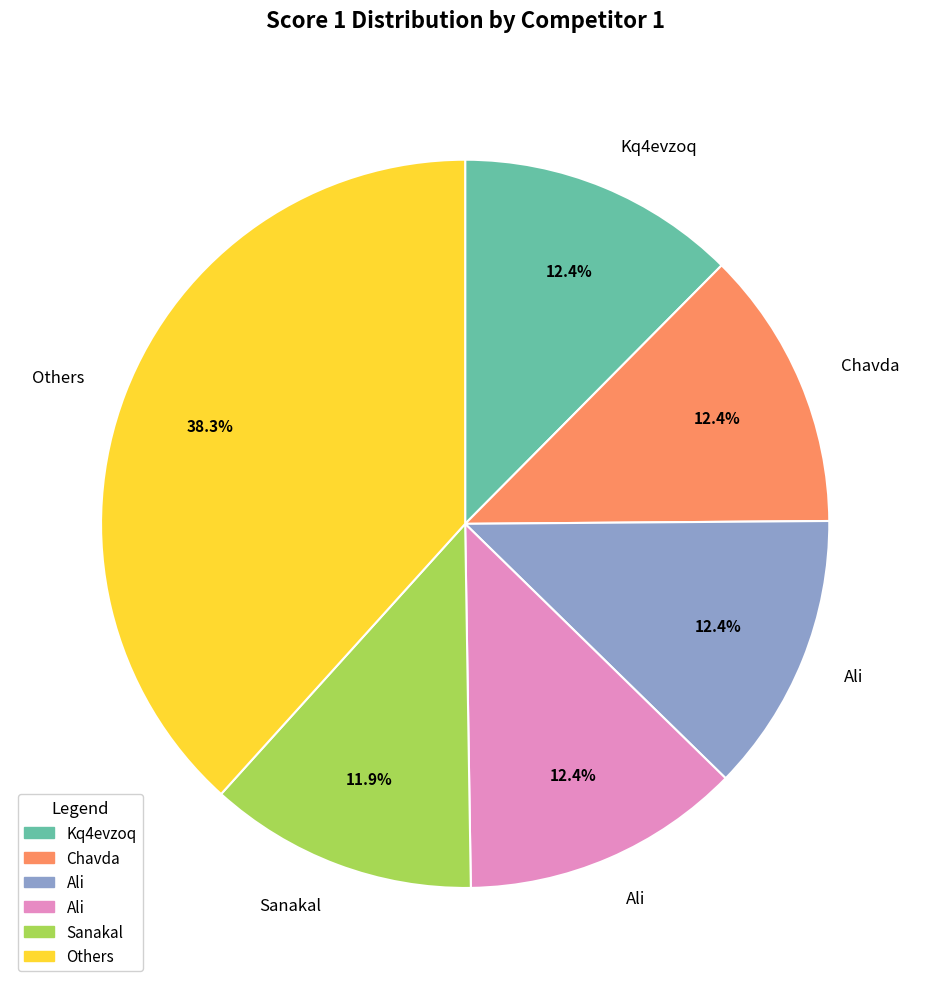

Is there a majority slice in this chart?

No